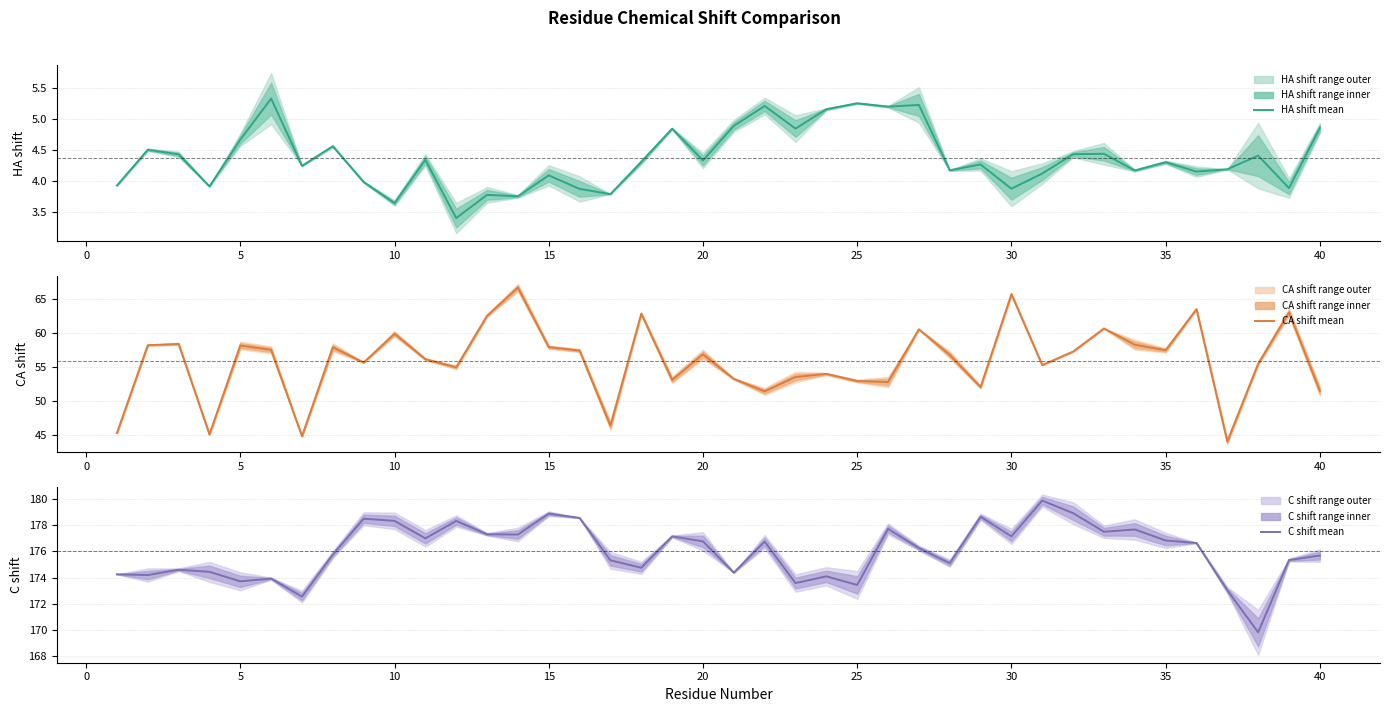

Rank the series by their maximum value, from lowest to highest.

HA shift, CA shift, C shift